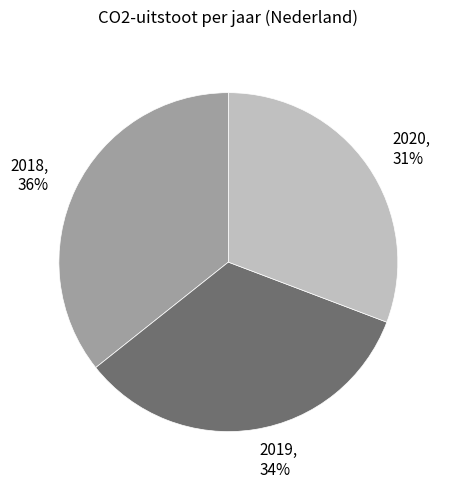

Does any single category account for the majority?

No